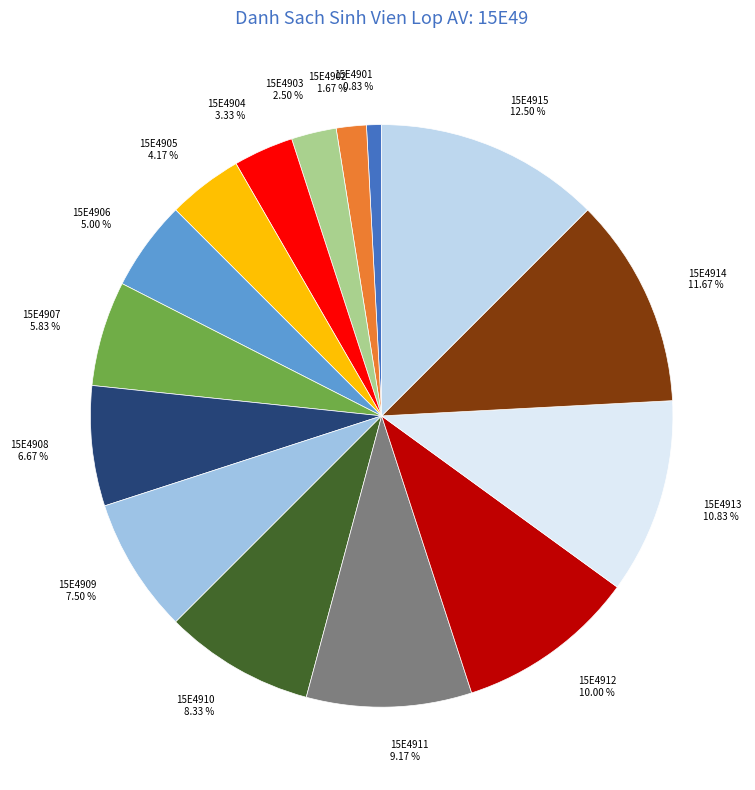

Rank the categories by value from lowest to highest.

15E4901, 15E4902, 15E4903, 15E4904, 15E4905, 15E4906, 15E4907, 15E4908, 15E4909, 15E4910, 15E4911, 15E4912, 15E4913, 15E4914, 15E4915